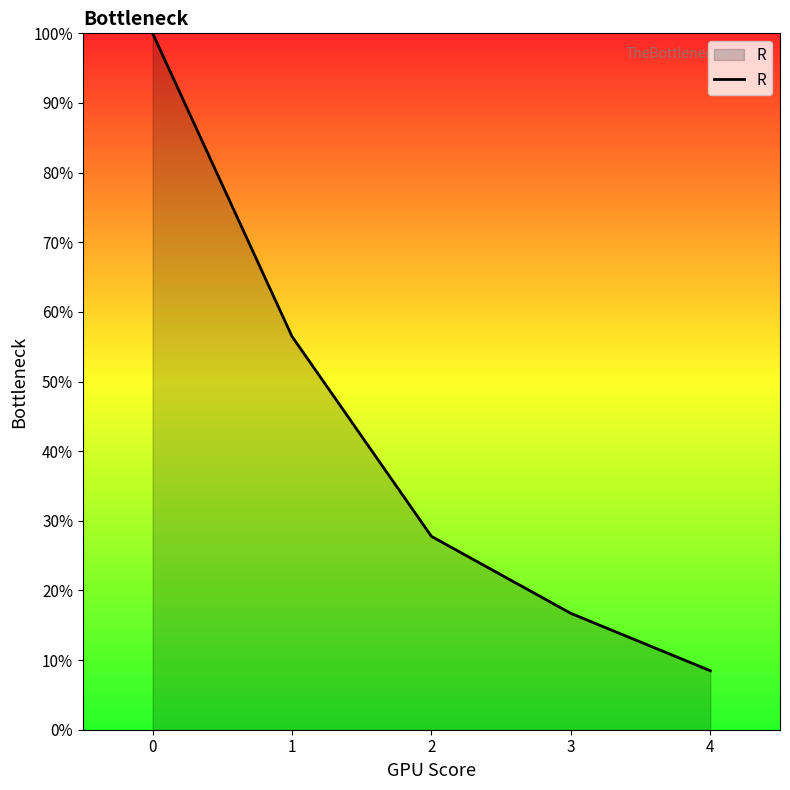

What is the approximate value at 0?

100.0